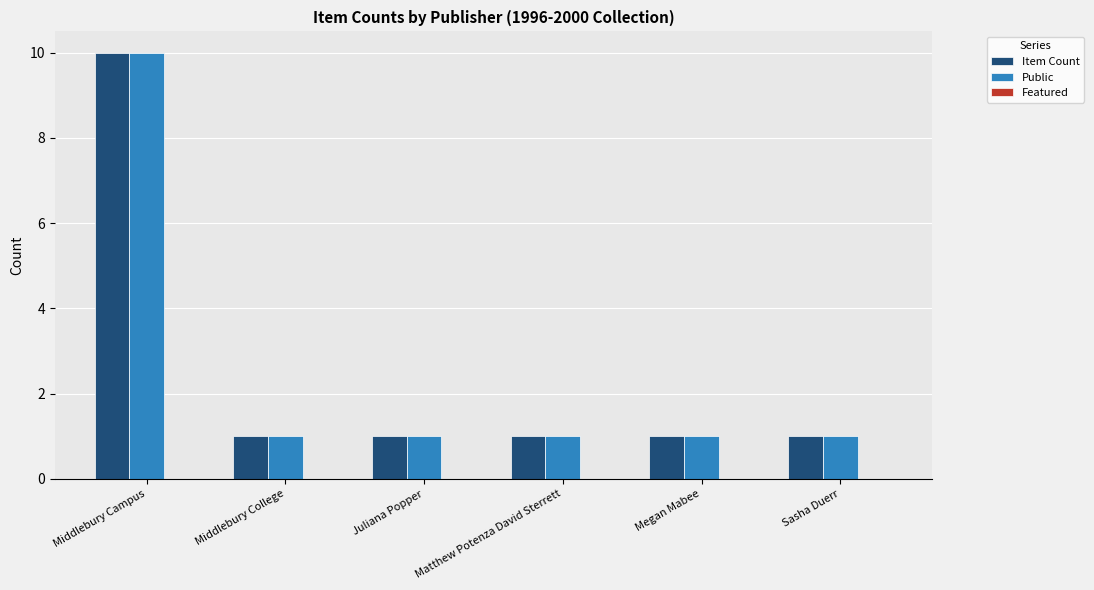

Count the Item Count values in the range 1 to 2.

5